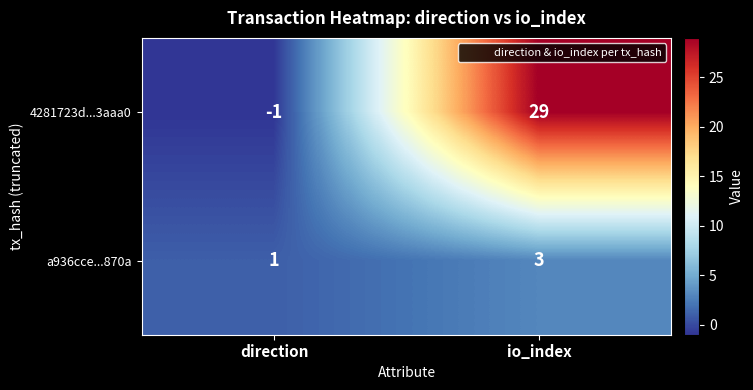

Reading left to right, what are all the values shown in this chart?

4281723d...3aaa0: -1	29
a936cce...870a: 1	3